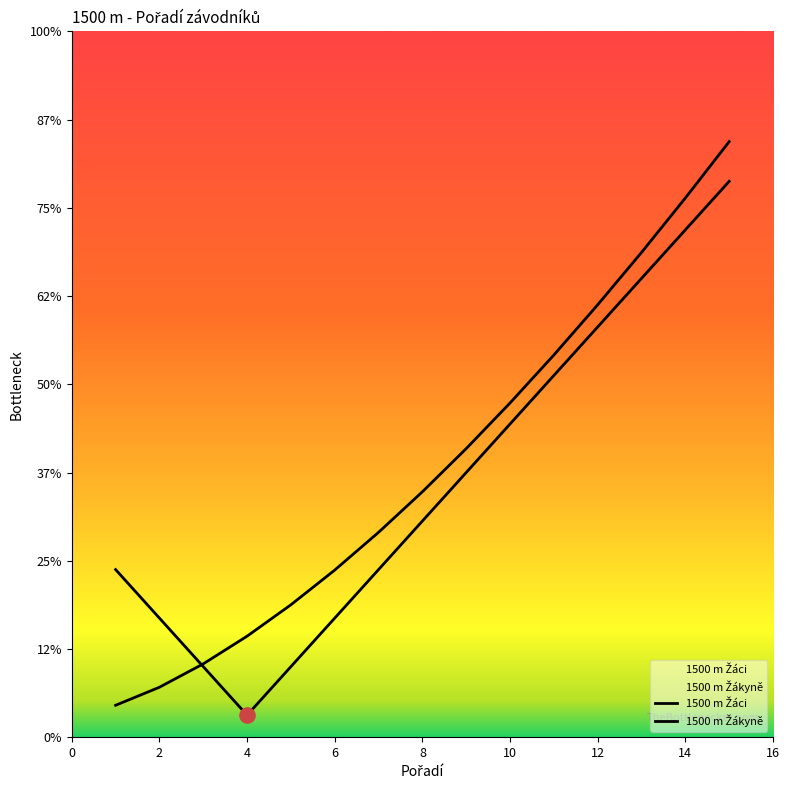

Between 14 and 15, which is larger?

15